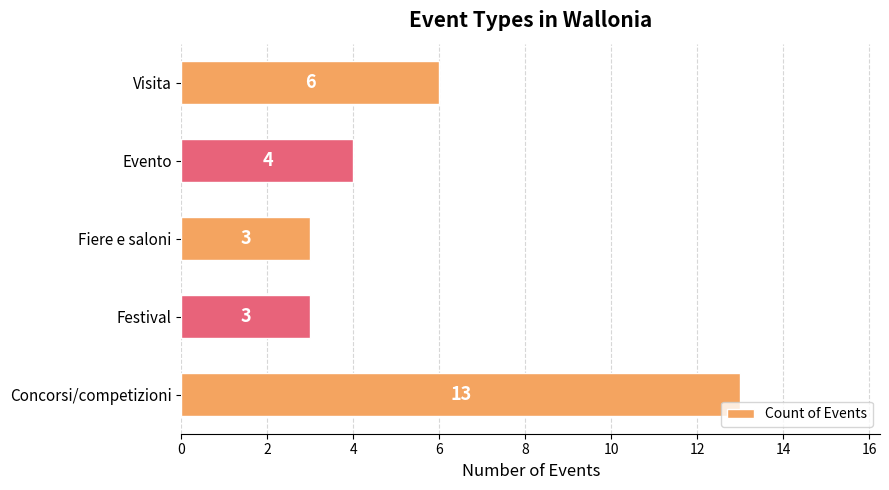

What is the difference between the second highest and minimum values?

3